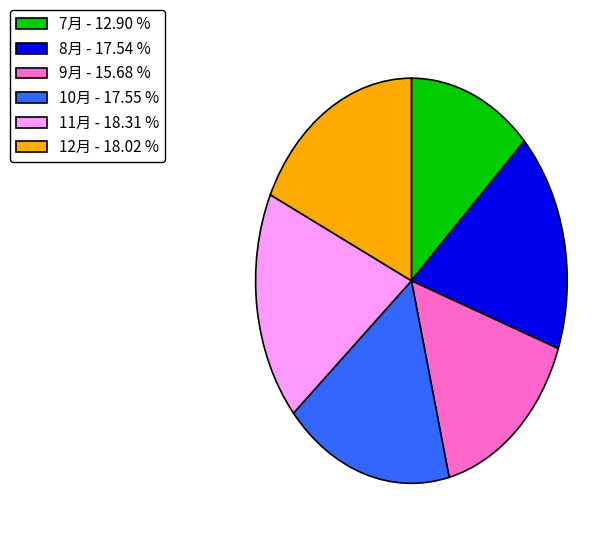

Does 11月 - 18.31 % account for over 50% of the chart?

No